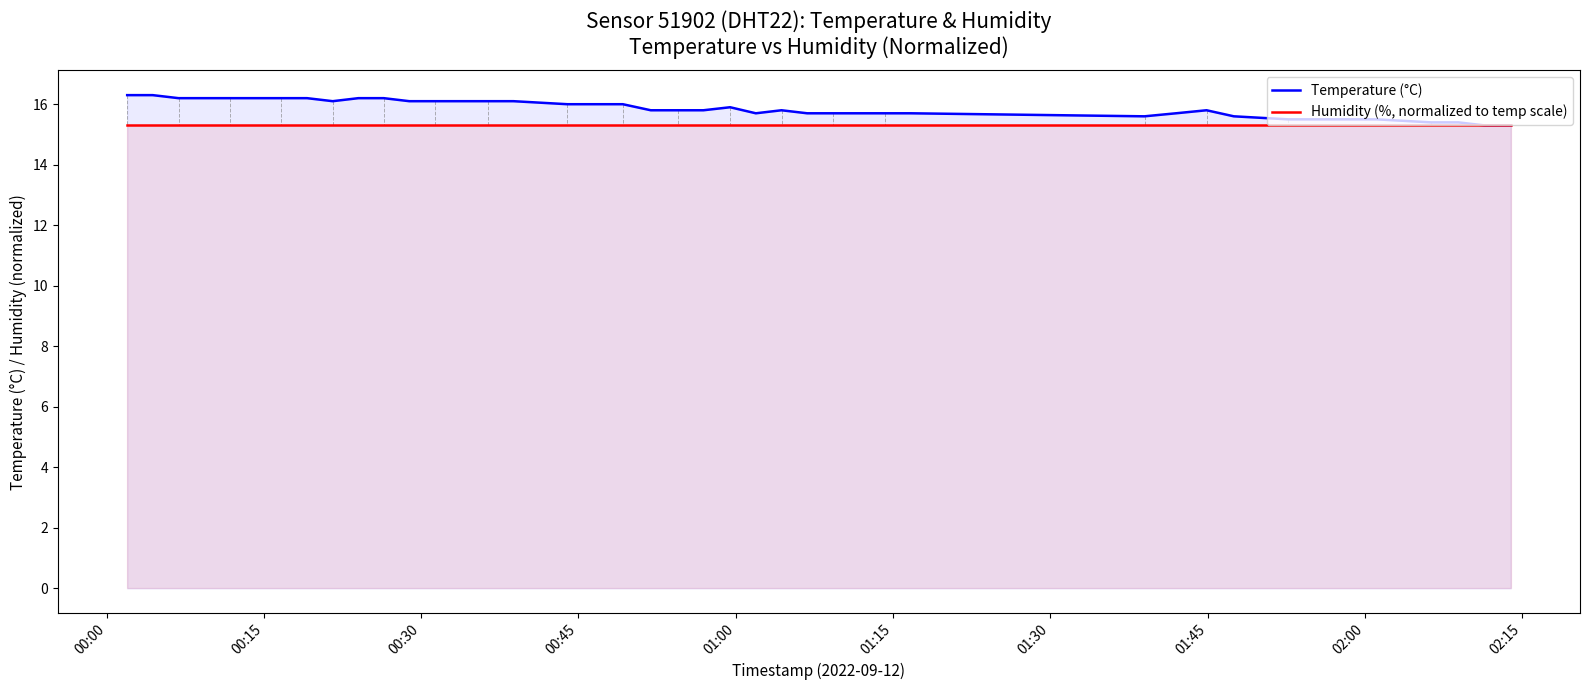

What is the minimum value shown in the chart?

15.3